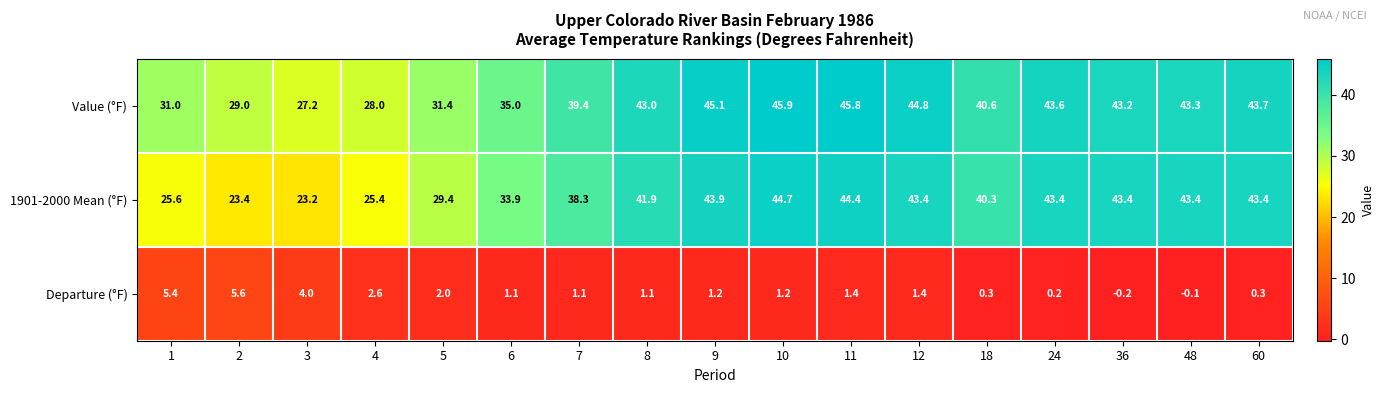

How many categories are shown in the chart?

17